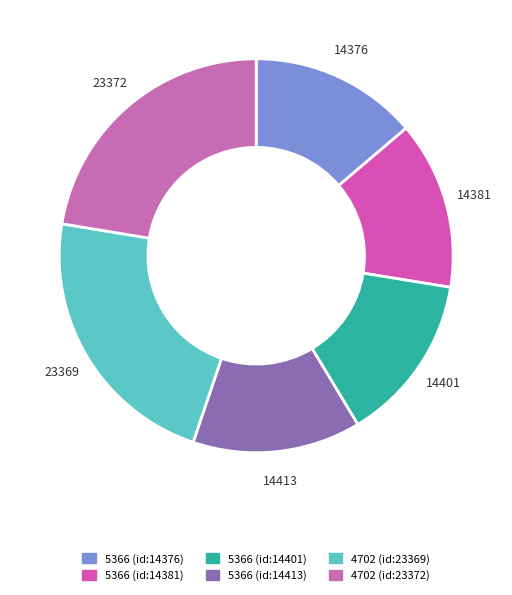

How many slices are in this pie chart?

6